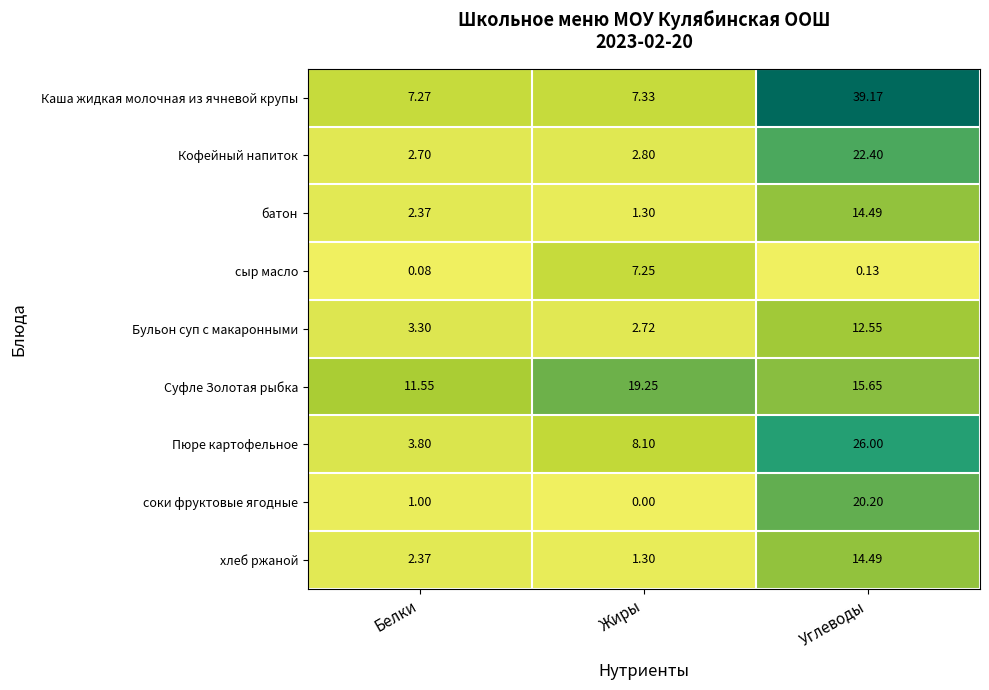

How many data points does each series have?

3